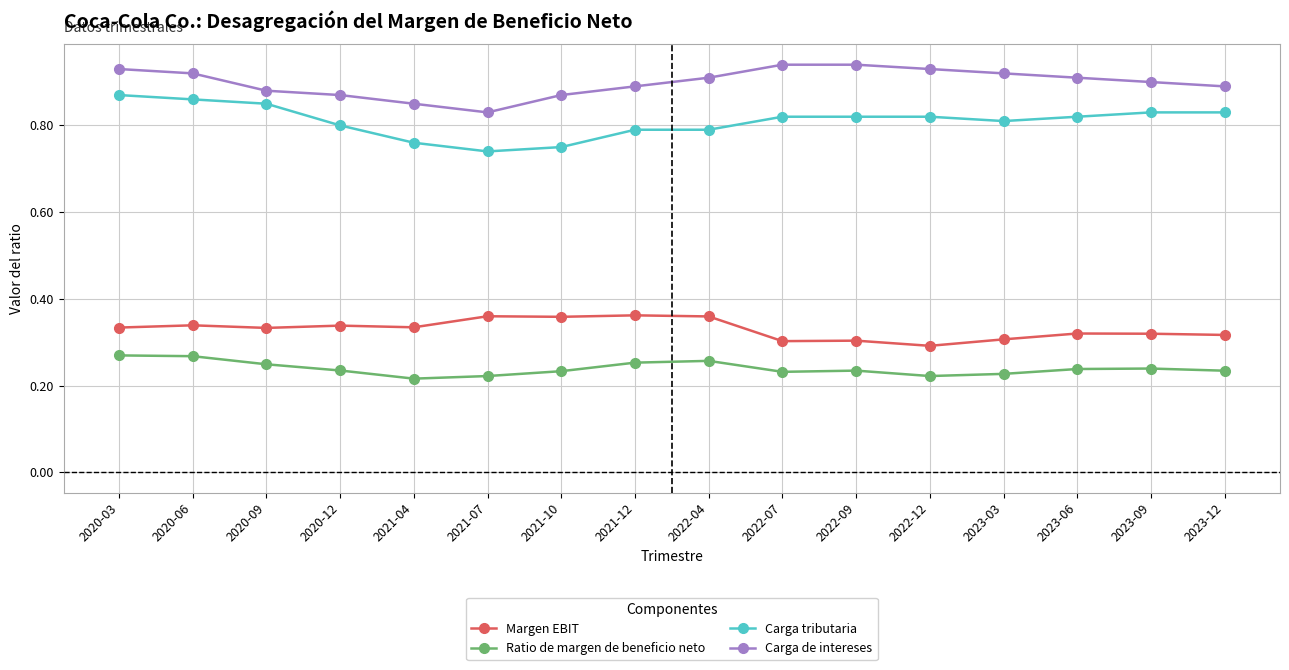

What position from the left is 2020-06?

2